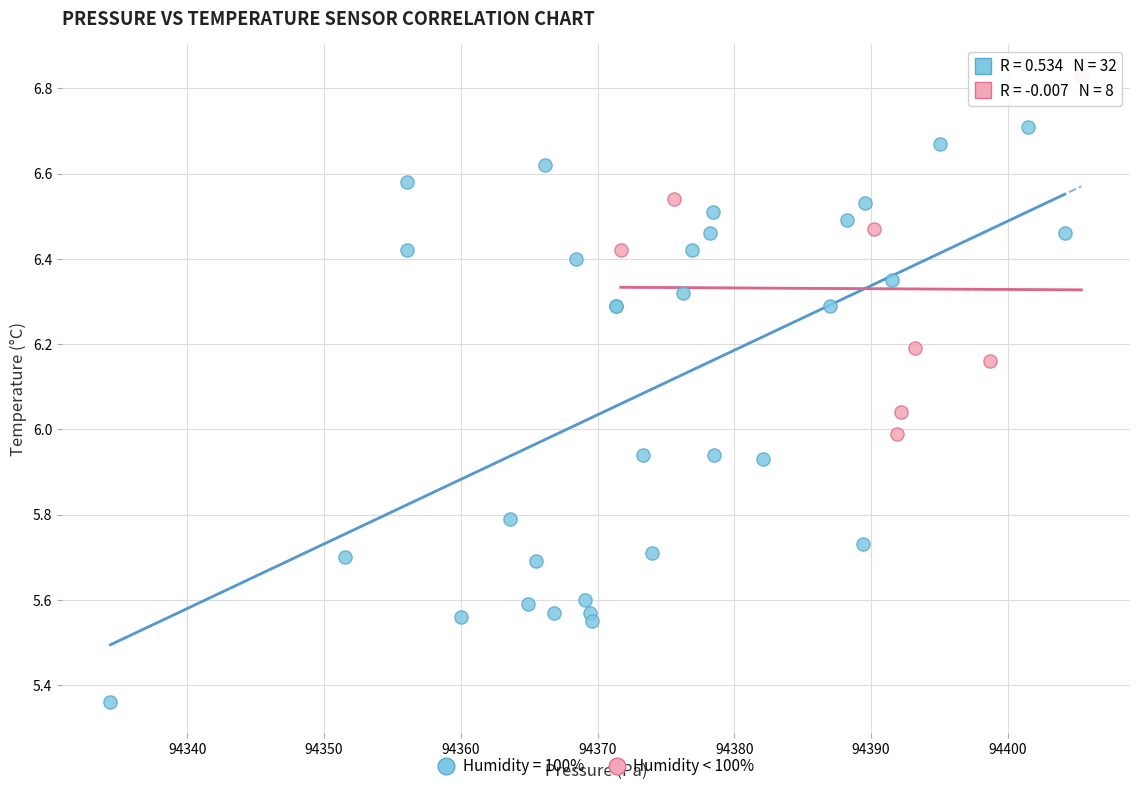

Which series contains the highest Y value?

Humidity < 100%